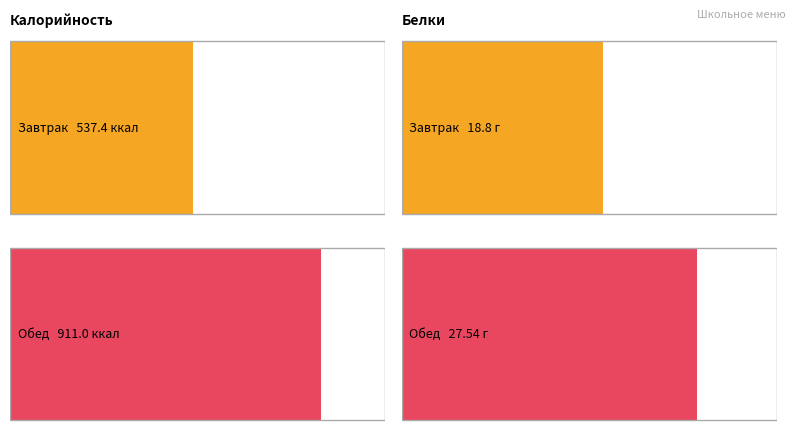

How many distinct data groups are displayed?

2